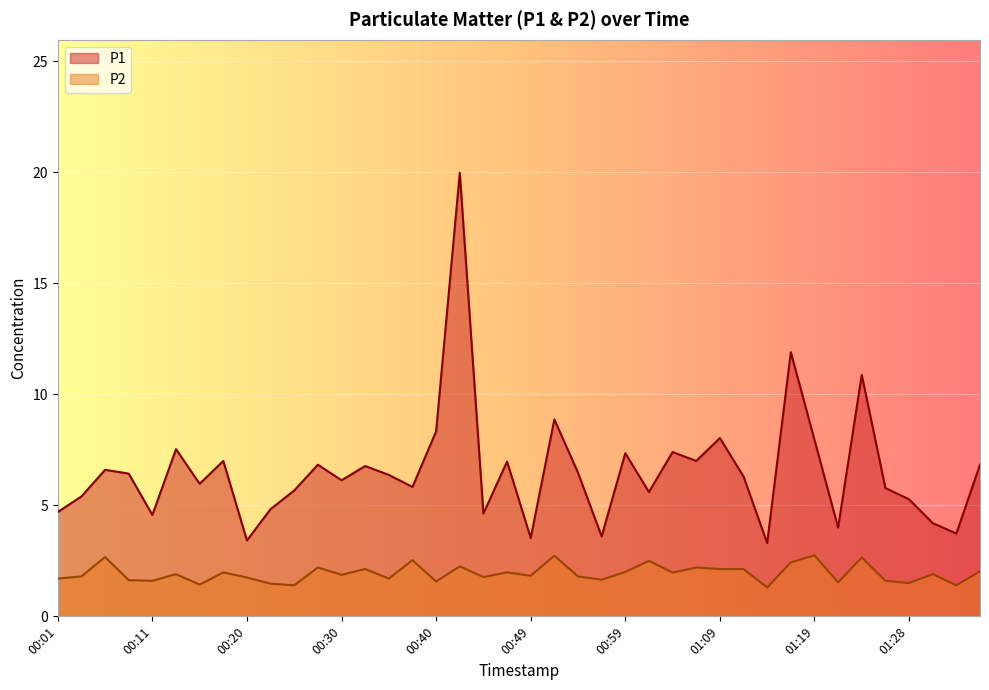

At which label does P1 first exceed 6?

00:06